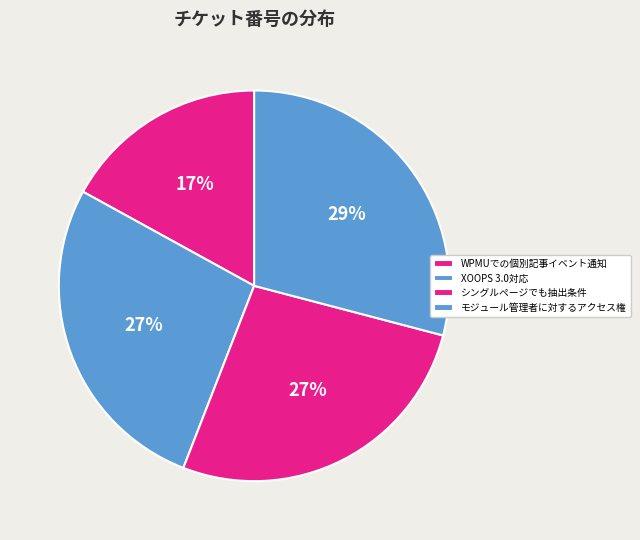

Is it true that WPMUでの個別記事イベント通知 is 17% of the pie?

True